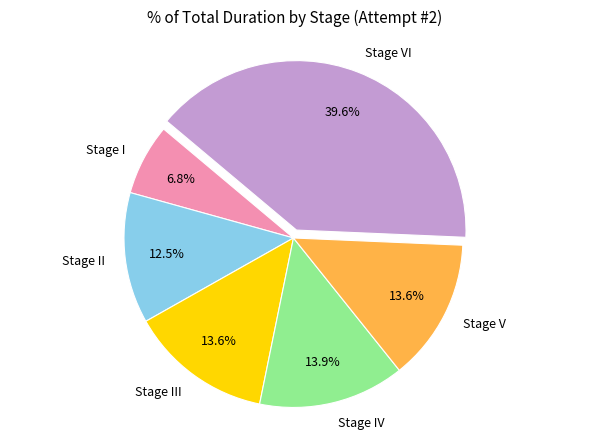

To the nearest percent, what portion does Stage IV represent?

14%